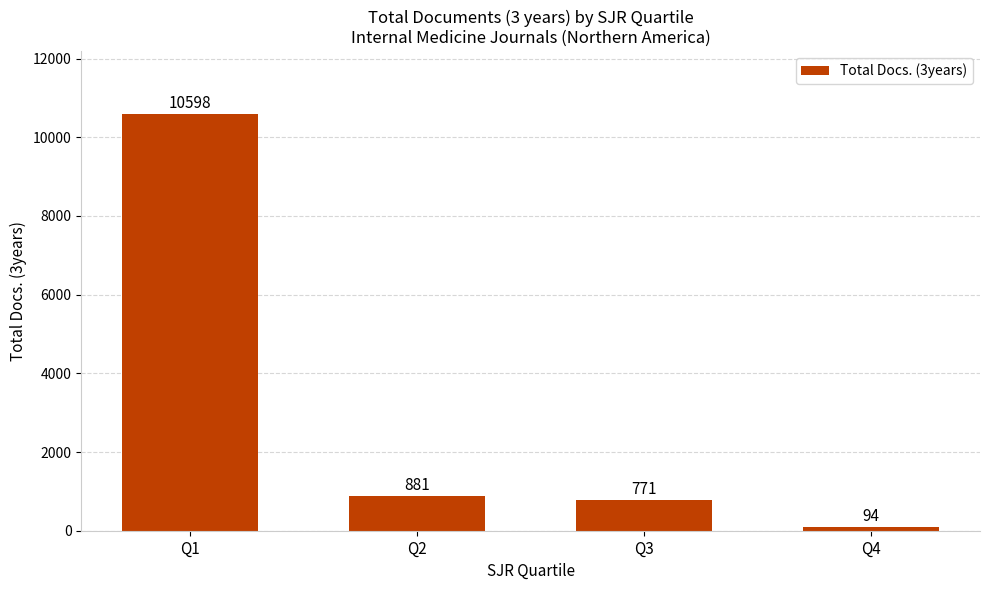

The chart shows a value of 3347 at Q1. True or false?

False